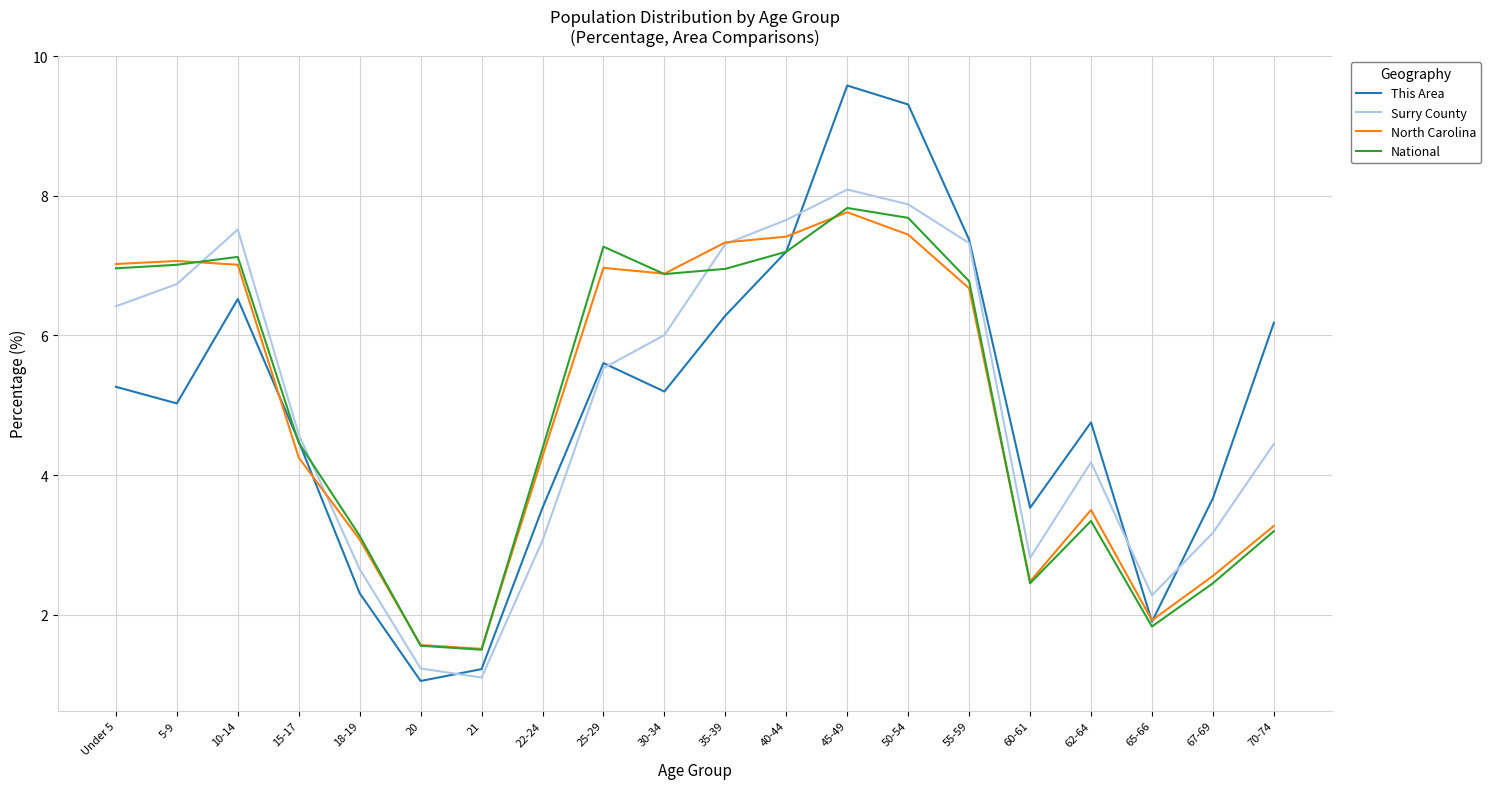

What is the sum of all North Carolina values?

100.0